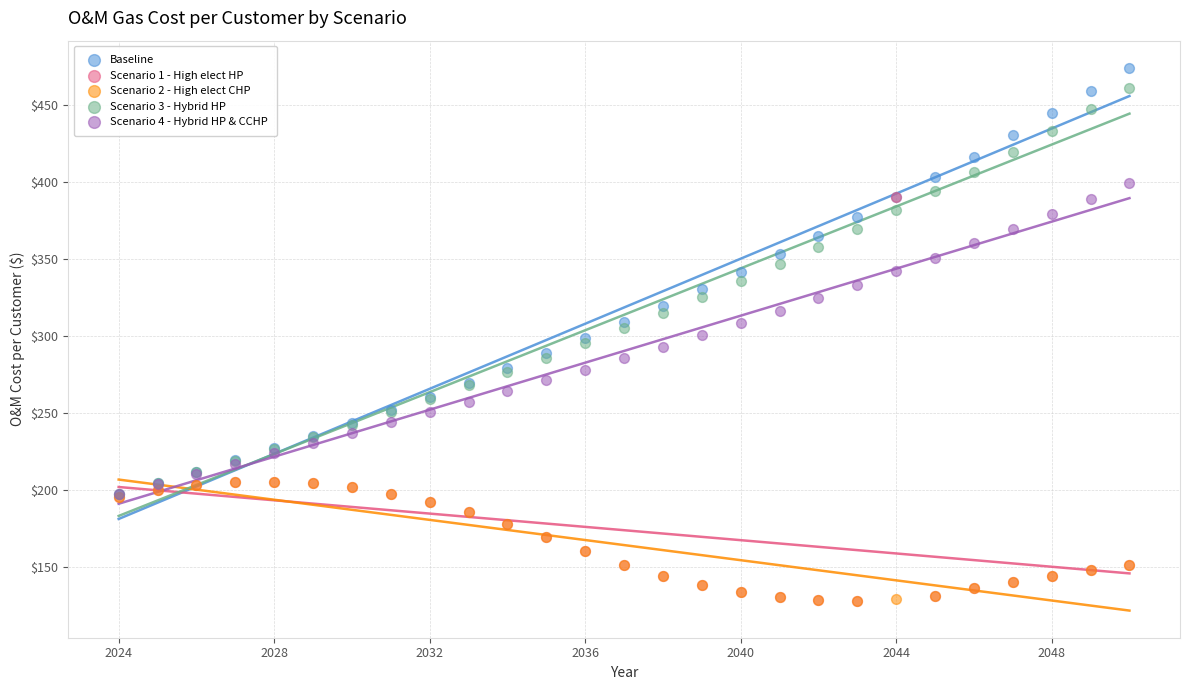

What are all the series names shown in the legend?

Baseline, Scenario 1 - High elect HP, Scenario 2 - High elect CHP, Scenario 3 - Hybrid HP, Scenario 4 - Hybrid HP & CCHP